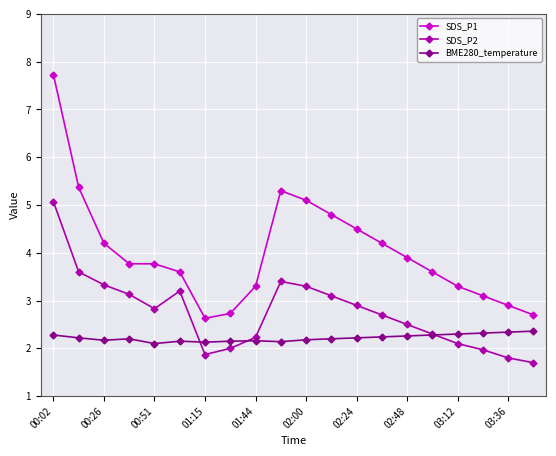

List the series in order of their overall mean, lowest first.

BME280_temperature, SDS_P2, SDS_P1